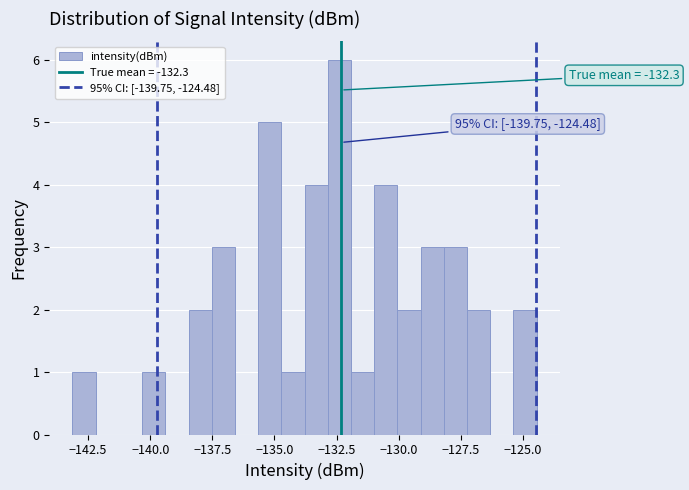

Read against the x-axis, roughly where is the centre of the tallest bar?

-132.5